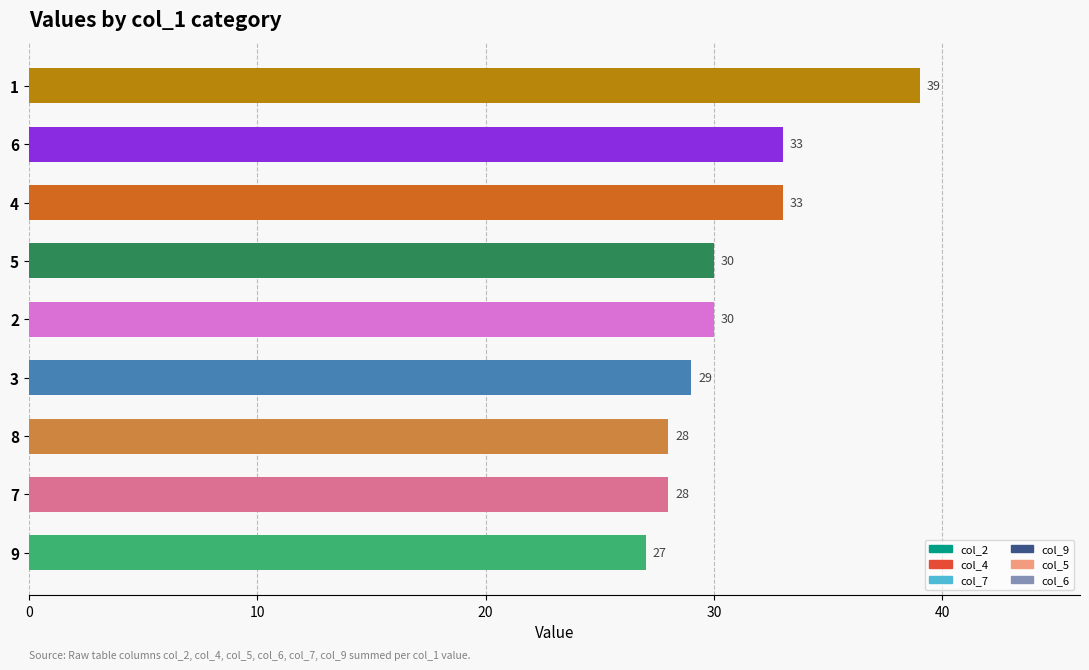

The value at 6 is 15. True or false?

False